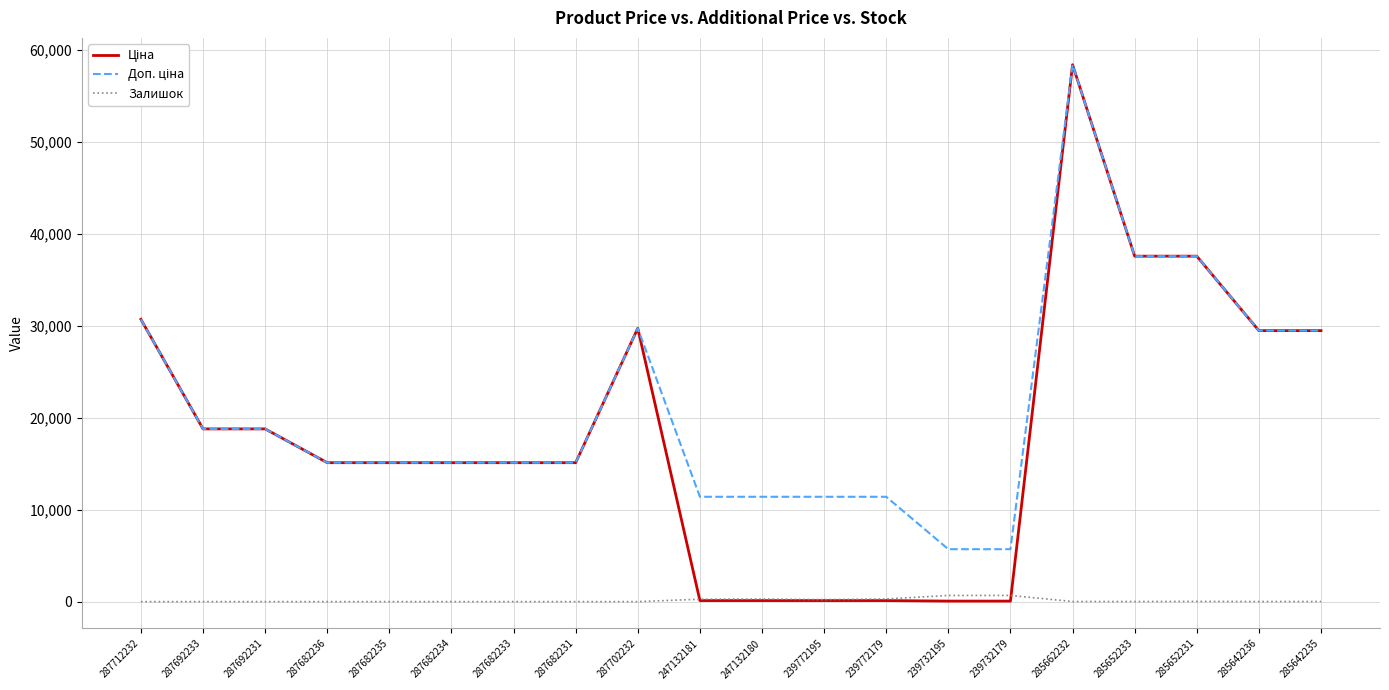

What is the total value across all series at 287682234?

30240.0